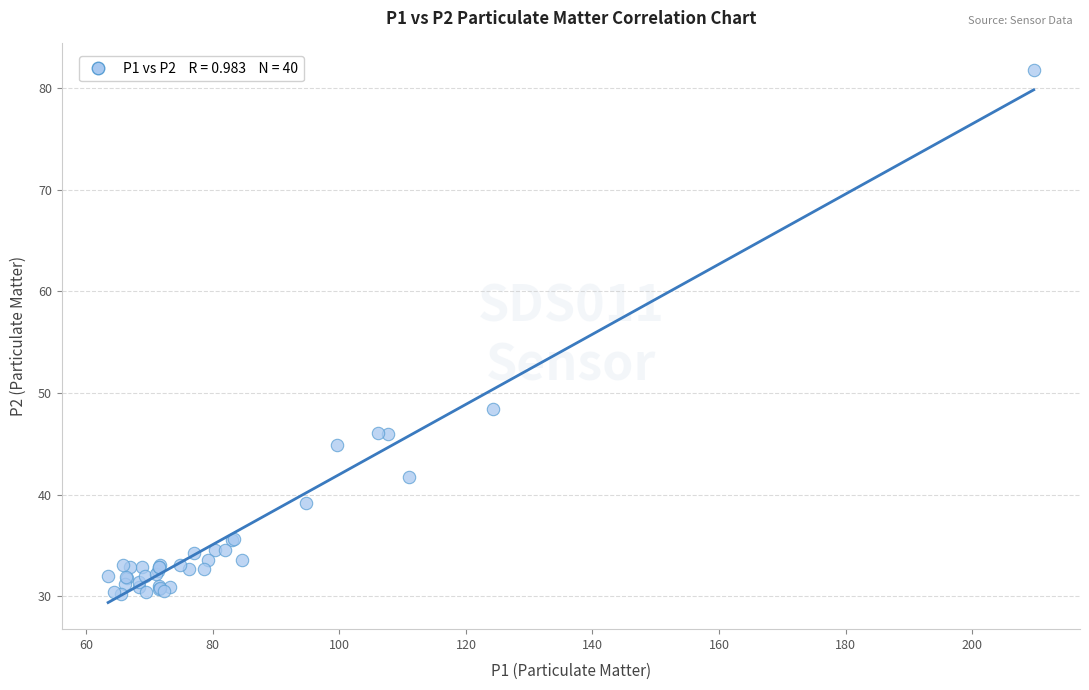

What Y value in the scatter plot is closest to 56?

48.4